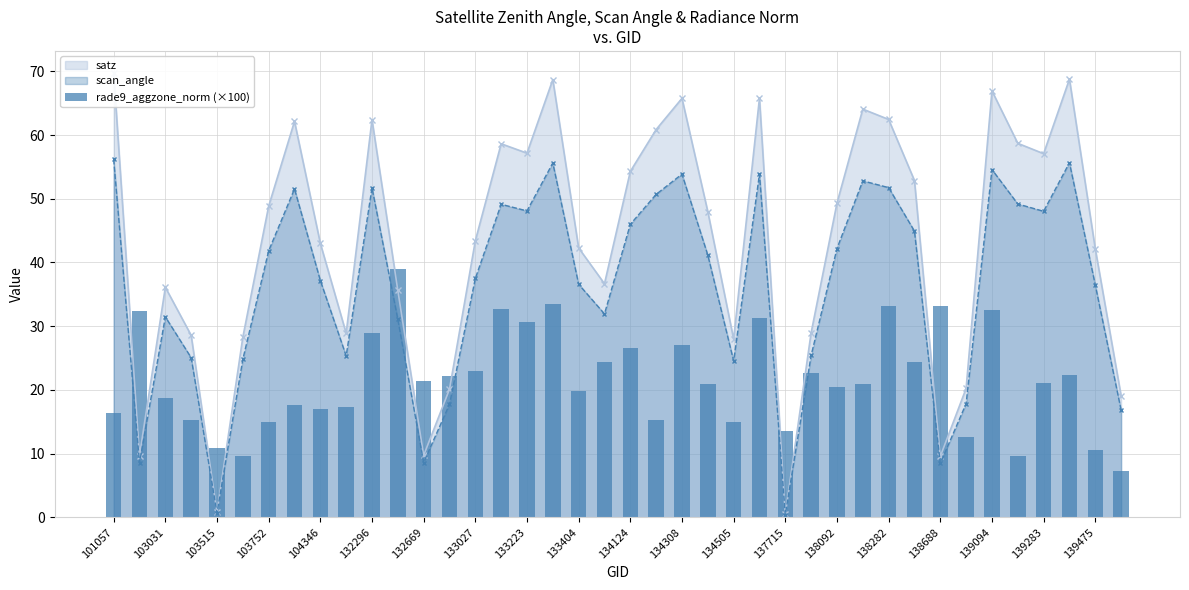

The value of scan_angle at 103752 is 41.8. True or false?

True